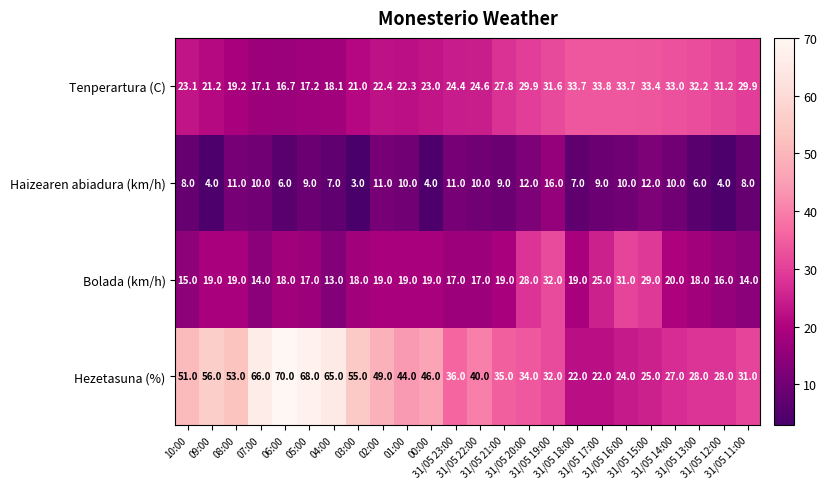

What is the maximum value shown in the chart?

70.0